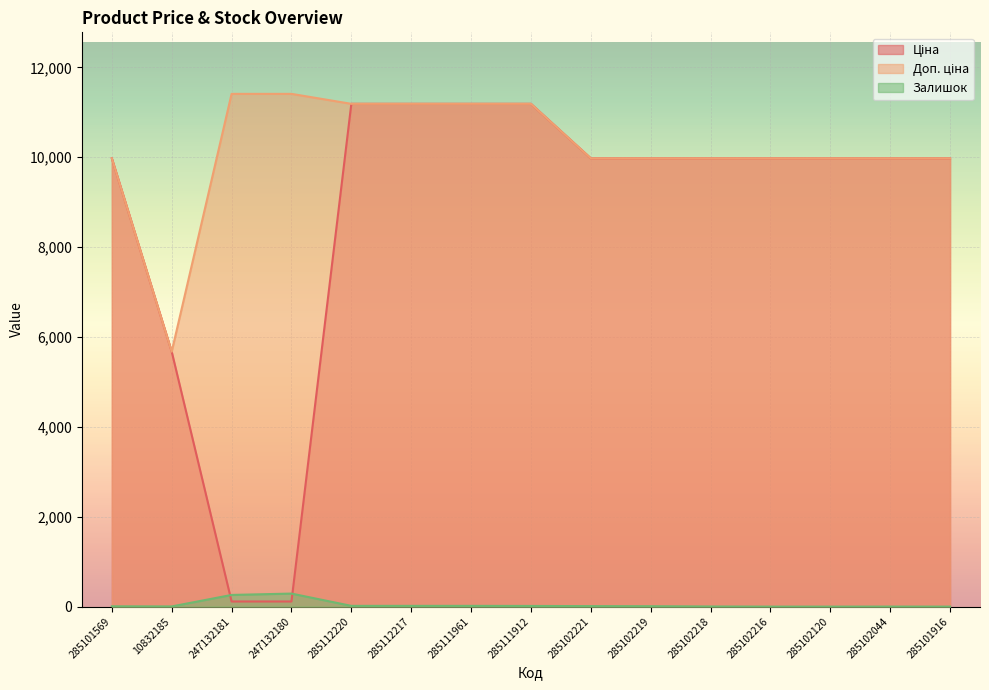

Where does the Ціна series first go above 9974?

285101569